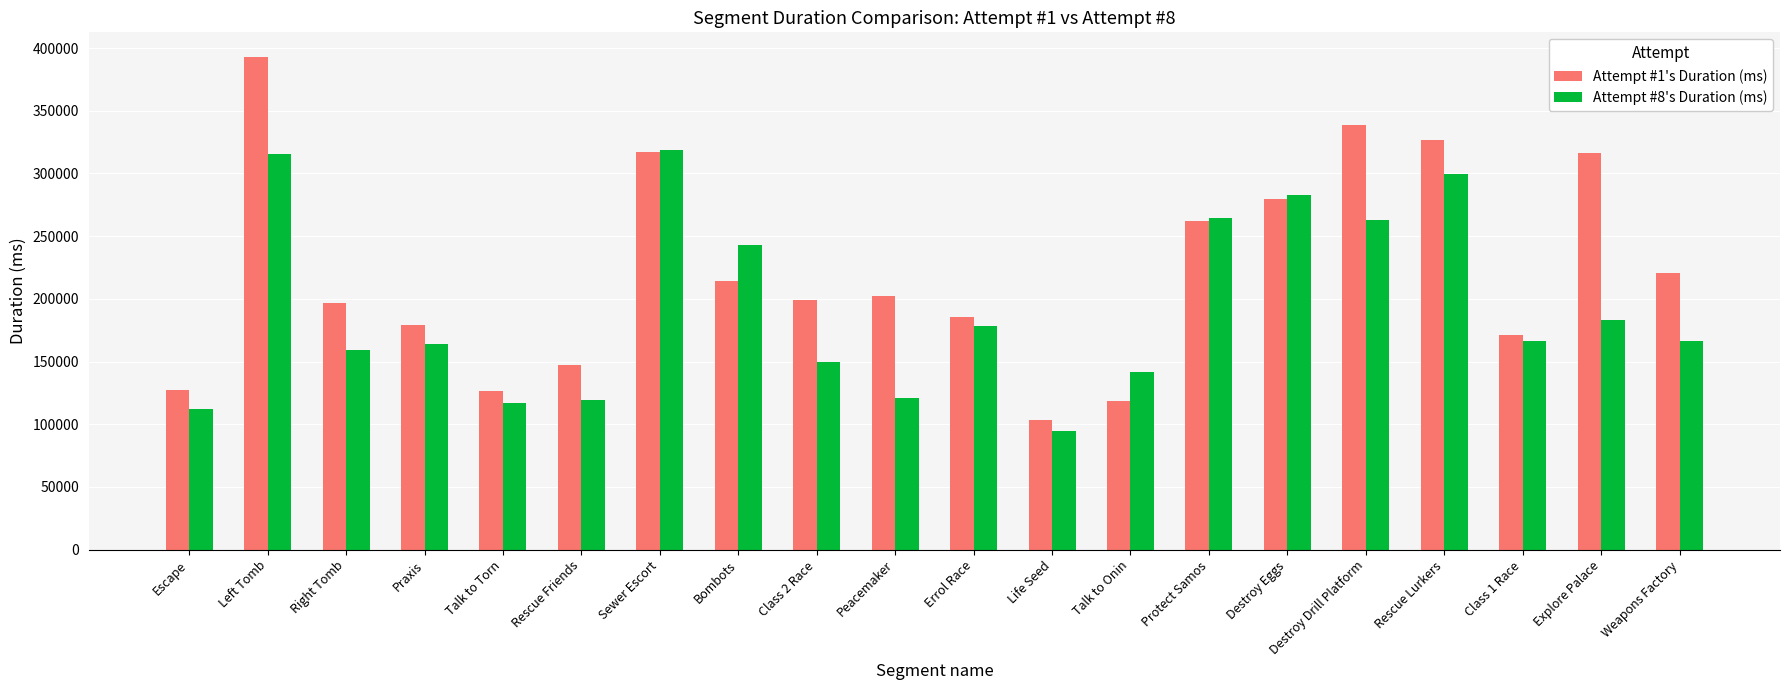

Rank the series by their average value, from lowest to highest.

Attempt #8's Duration (ms), Attempt #1's Duration (ms)